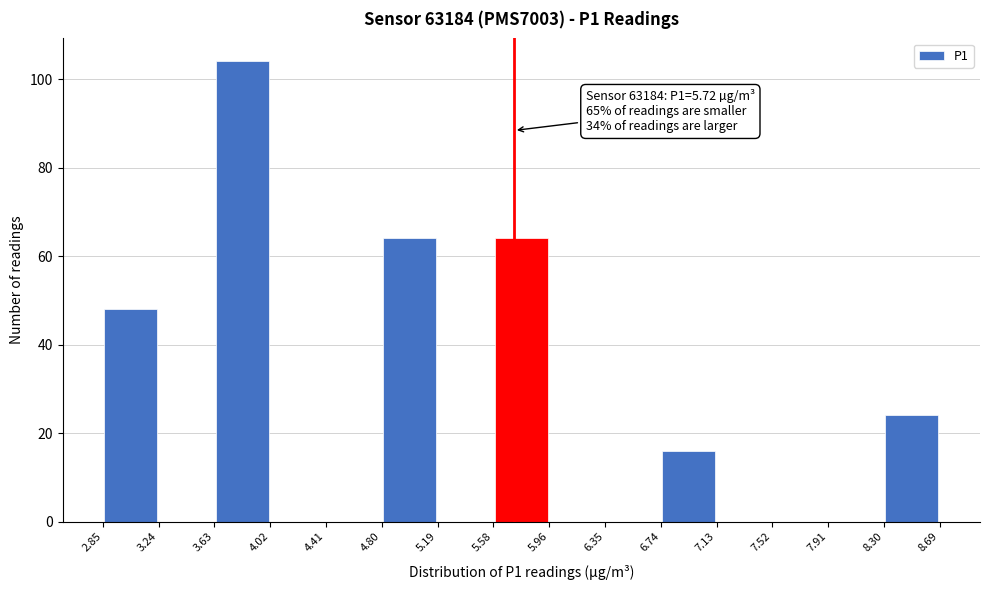

Over which range of the x-axis is the bar tallest?

3.63 to 4.02